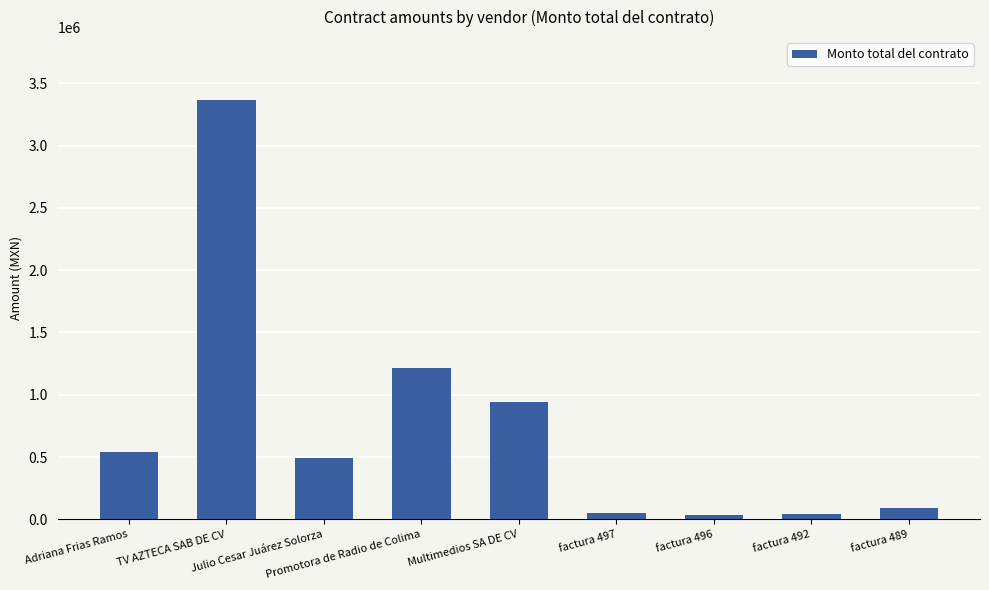

What is the label of the 2nd bar from the right?

factura 492